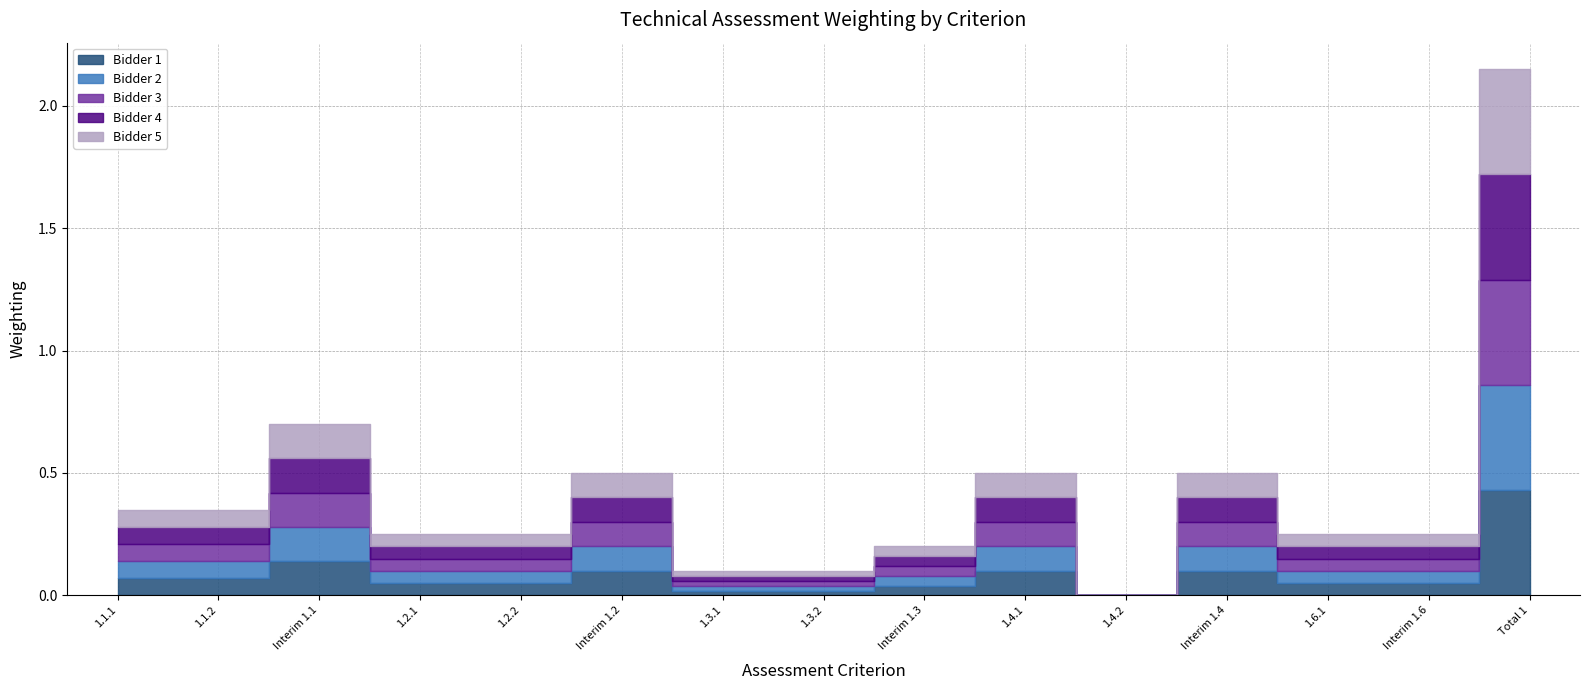

What is the label of the 4th point from the right?

Interim 1.4